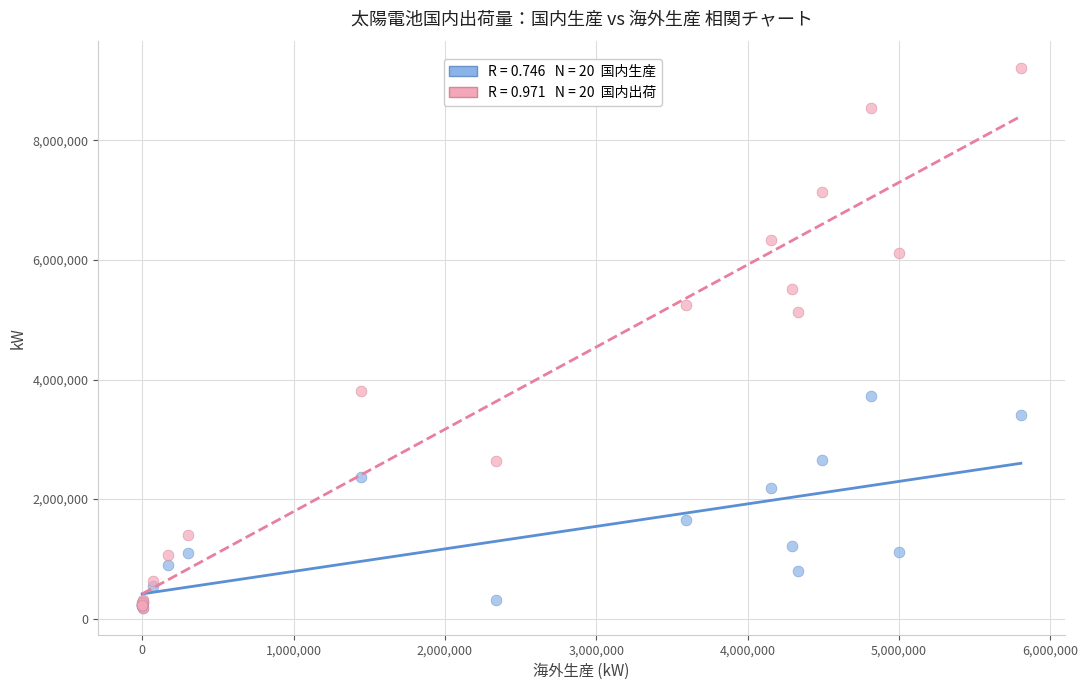

Across all series, what Y value is closest to 4699762?

5128013